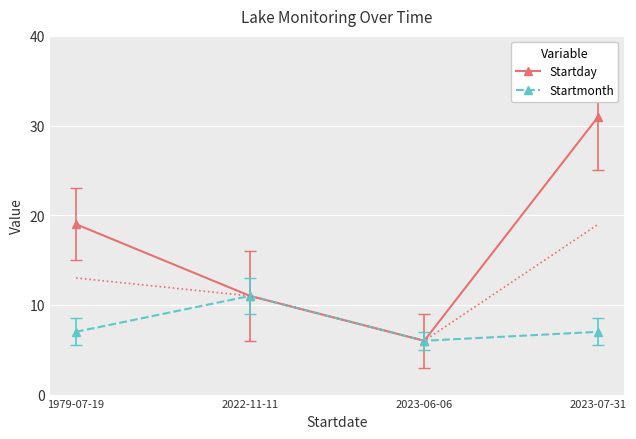

What position from the right is 1979-07-19?

4